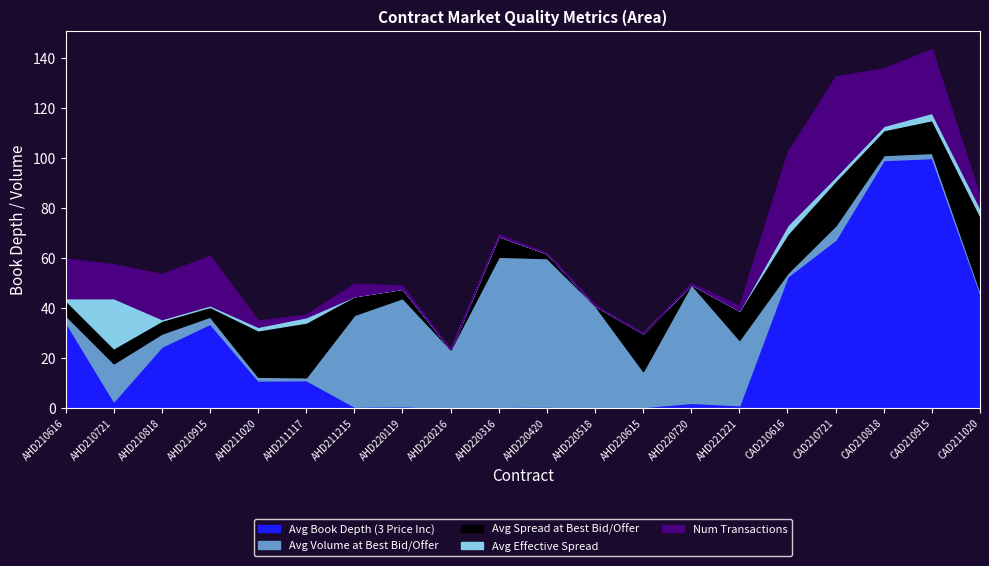

How many interior local peaks does the Avg Effective Spread series have?

3